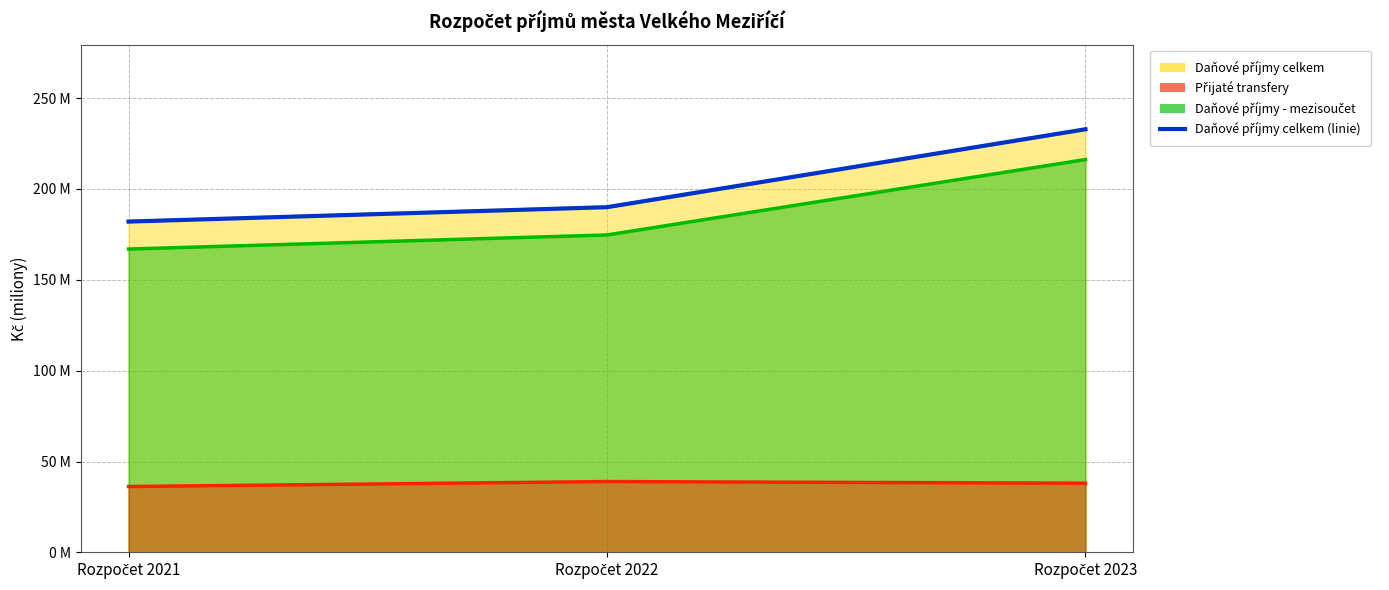

What is the sum of all values?

604.9